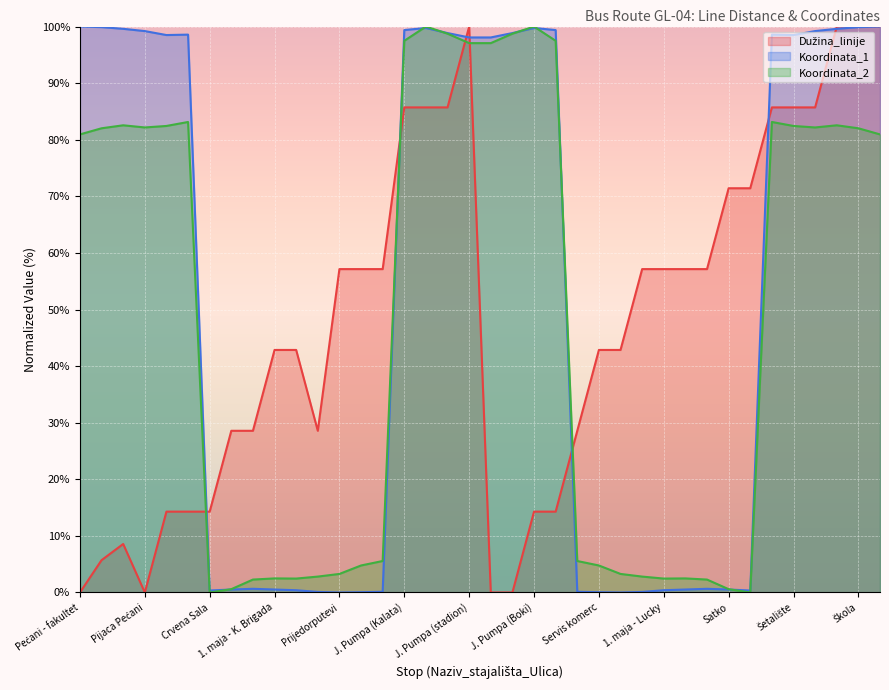

What is the greatest value displayed?

100.0